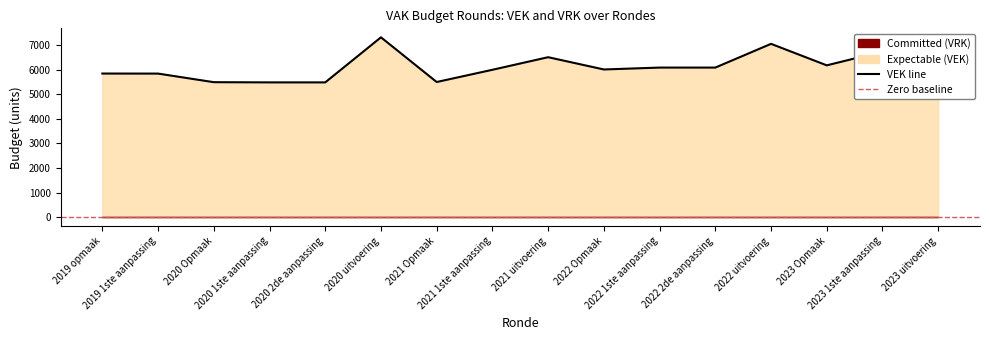

What position from the left is 2022 Opmaak?

10